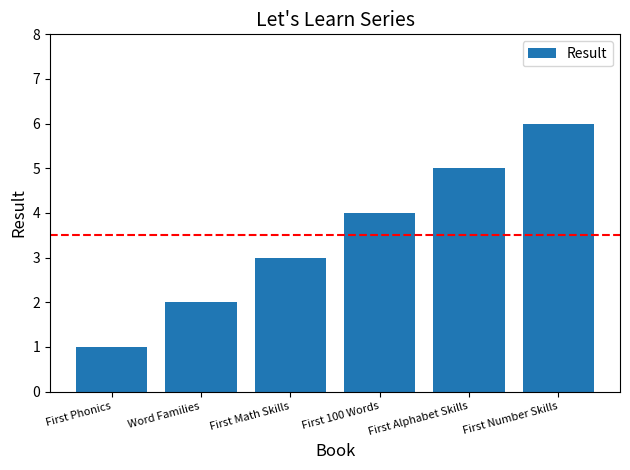

List the labels in order of value, smallest first.

First Phonics, Word Families, First Math Skills, First 100 Words, First Alphabet Skills, First Number Skills